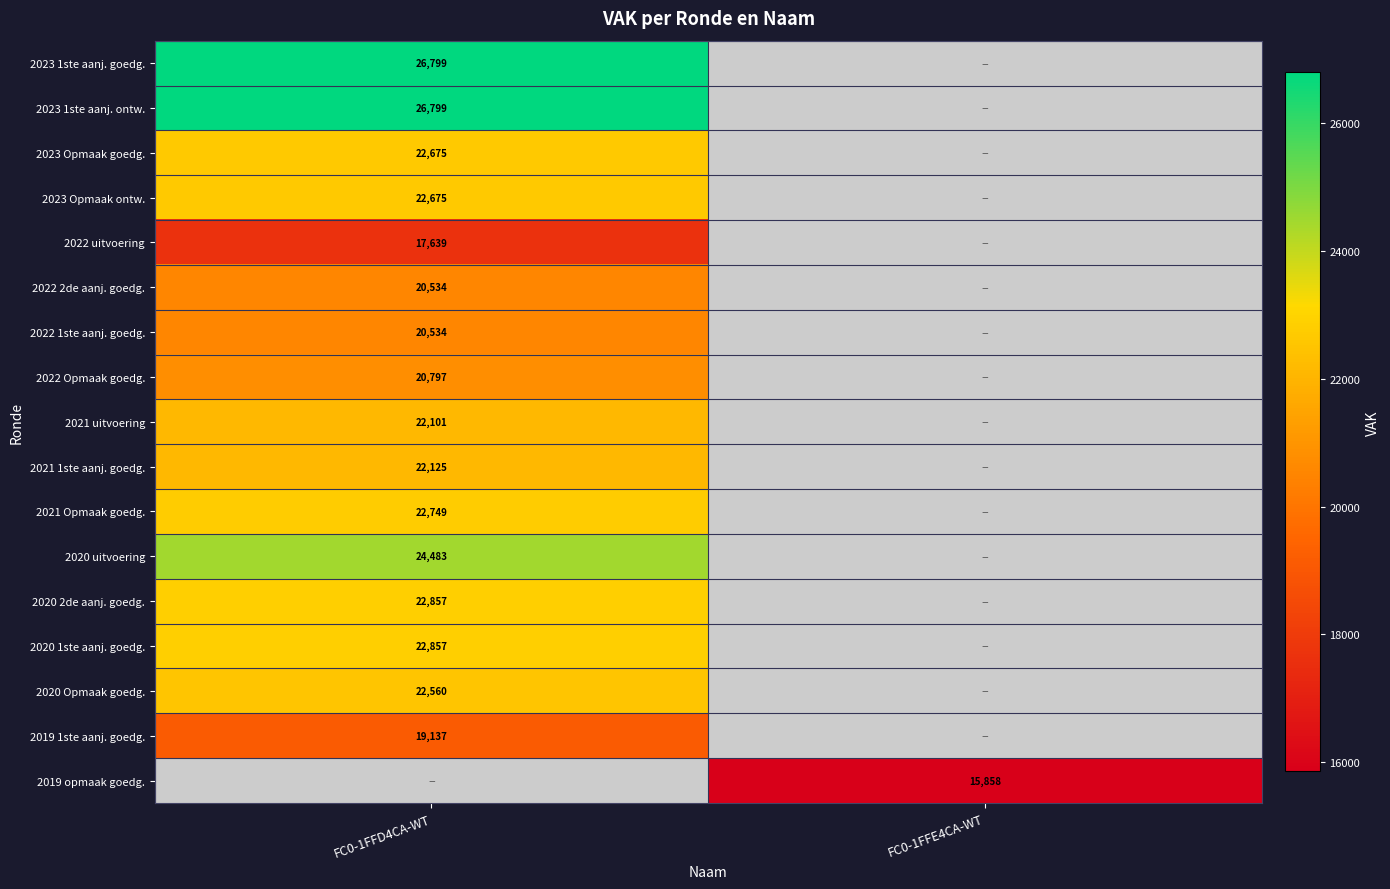

True or false: 2020 2de aanj. goedg. has a value of 22857 at FC0-1FFD4CA-WT.

True